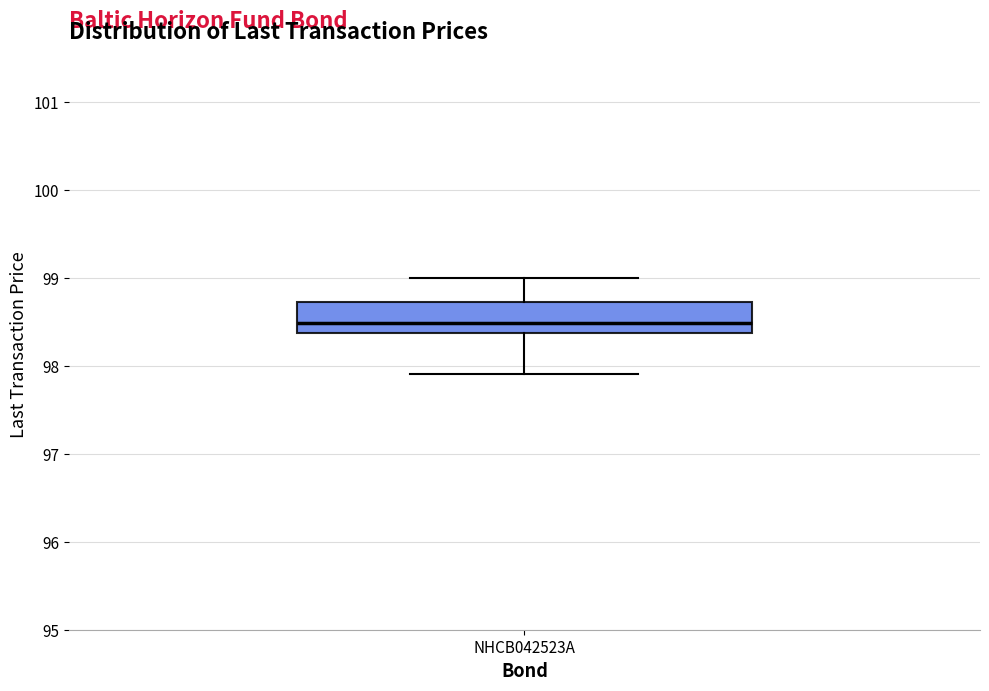

Read this box plot against the y-axis: the position of the median line, the range covered by the box, and the ends of both whiskers. The values are not printed on the chart, so give them approximately, as read against the axis.

median 98.5, box 98.4 to 98.7, whiskers 97.9 to 99.0